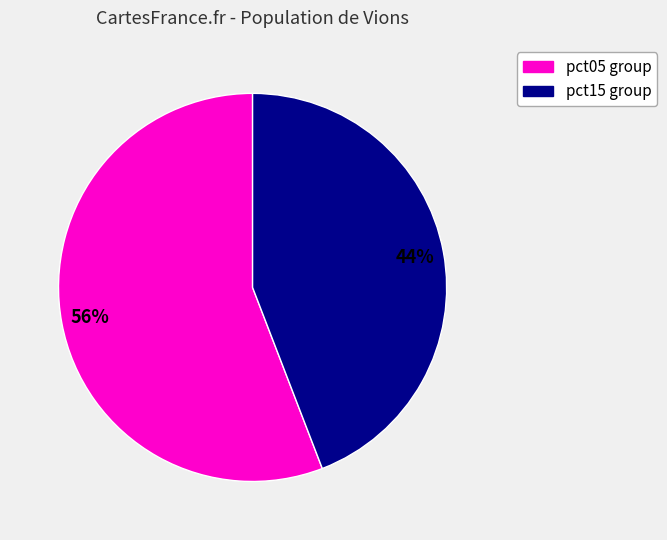

To the nearest percent, what is the difference between the largest and smallest slice percentages?

12%